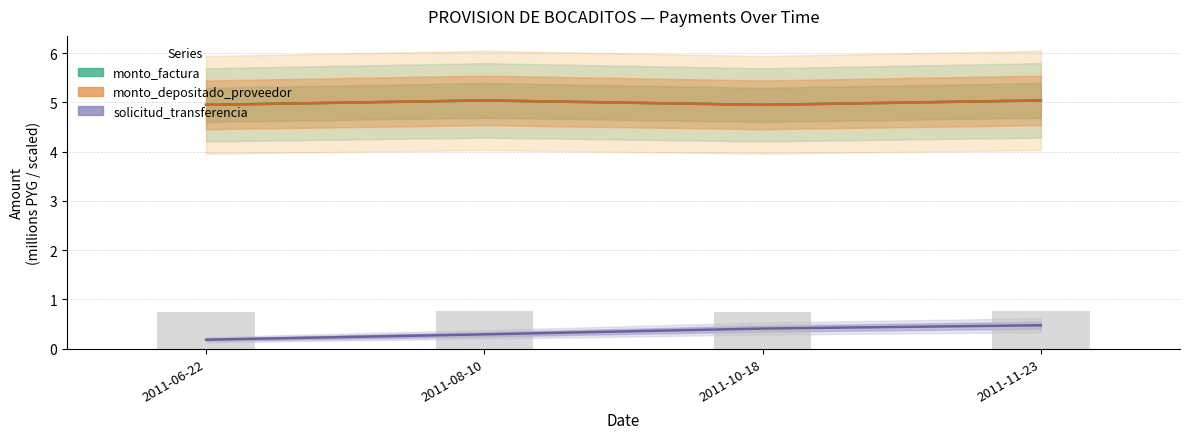

Which category has the highest value across all series?

2011-08-10